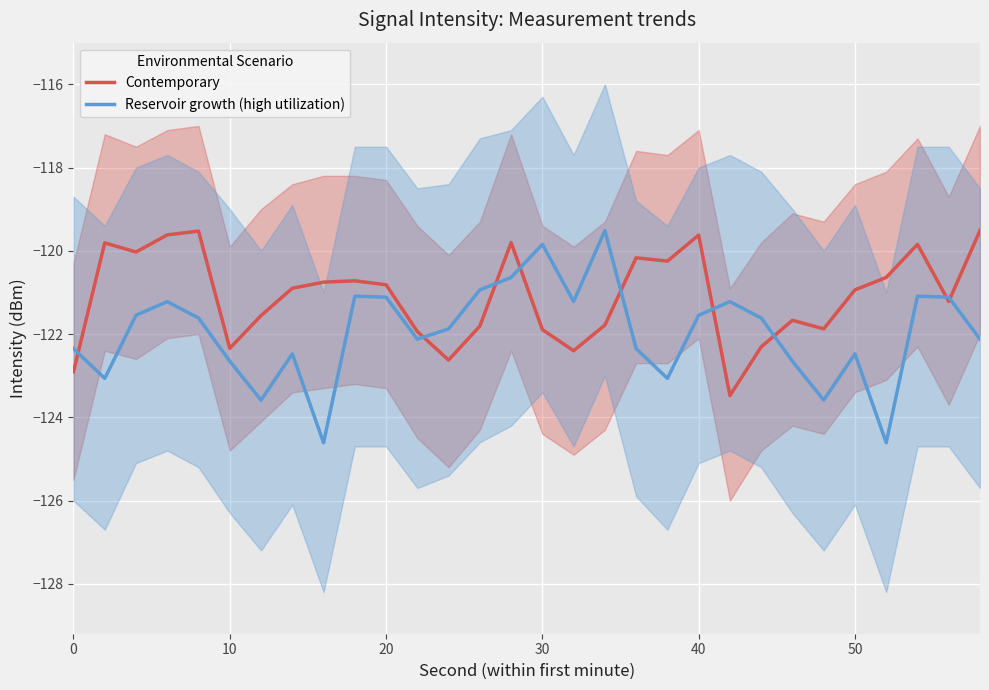

What is the highest value of the Reservoir growth (high utilization) series?

-119.5